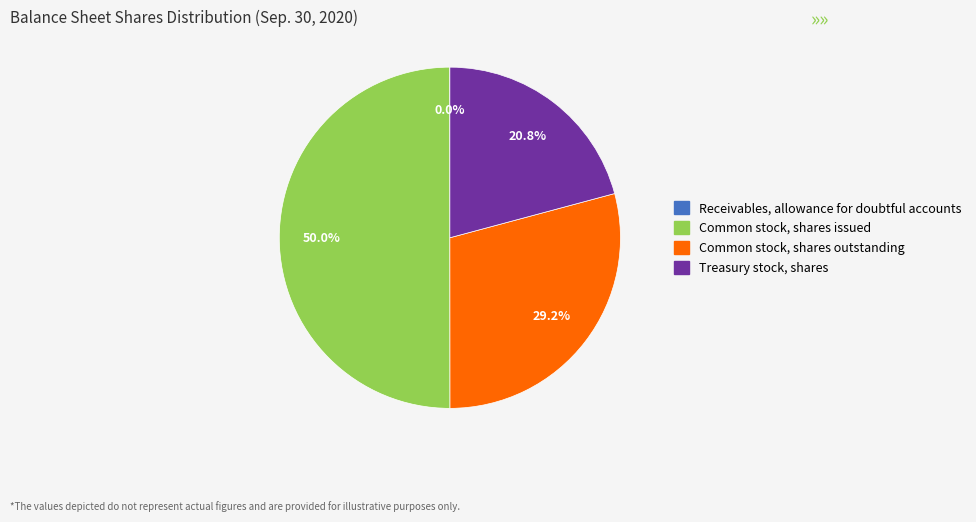

What percentage is NOT represented by Treasury stock, shares?

79.2%